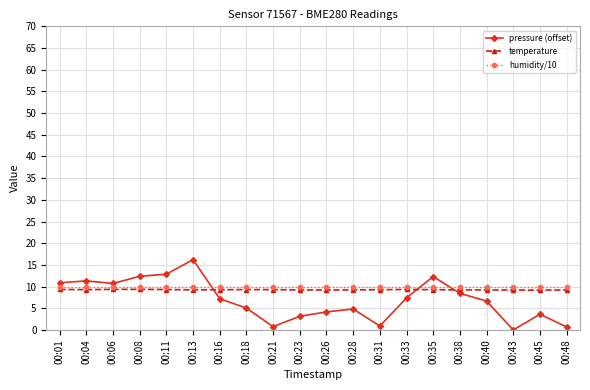

Which series changed the most between 00:01 and 00:08?

pressure (offset)